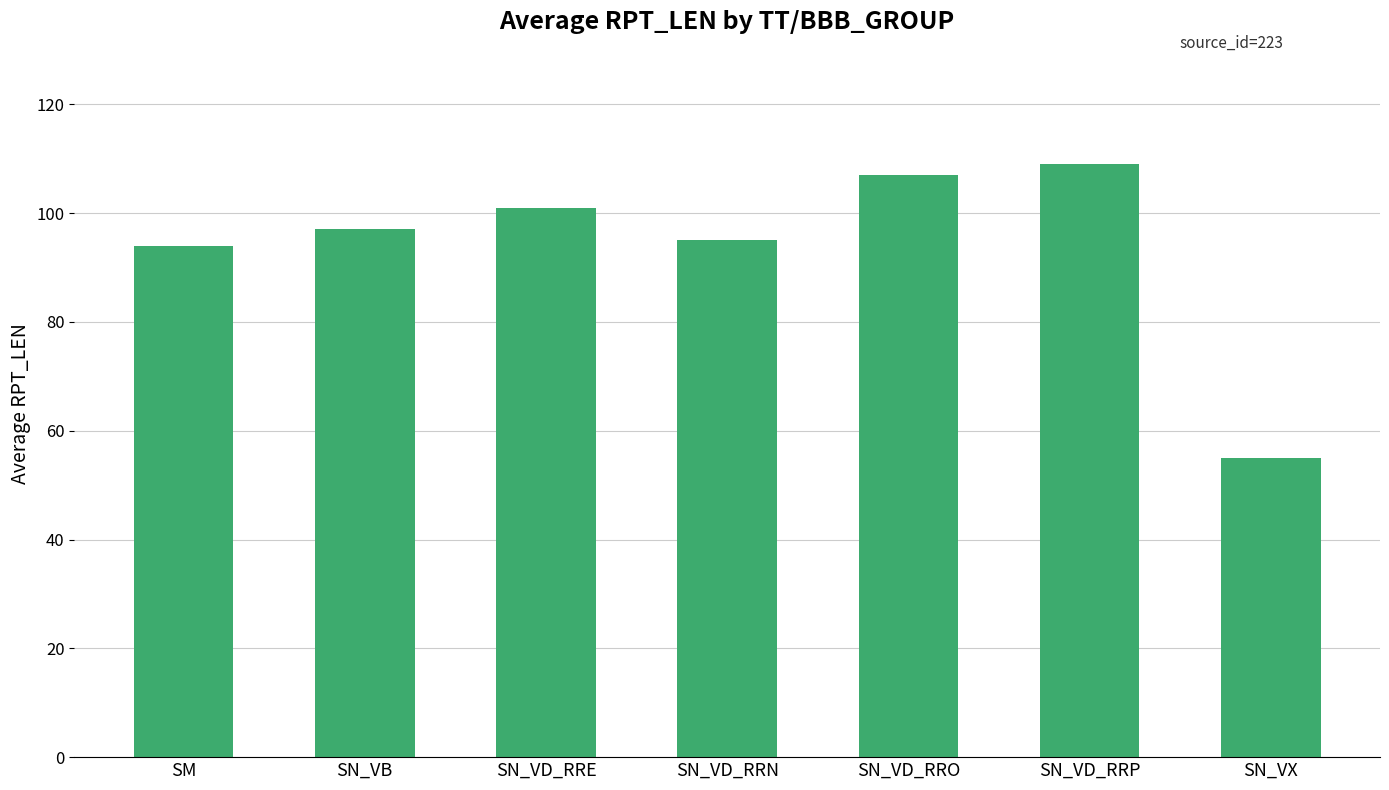

Does the chart contain any negative values?

No